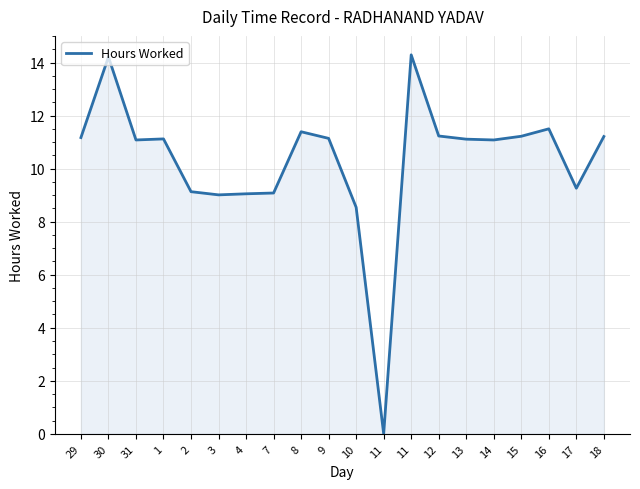

What is the sum of all values?

205.8